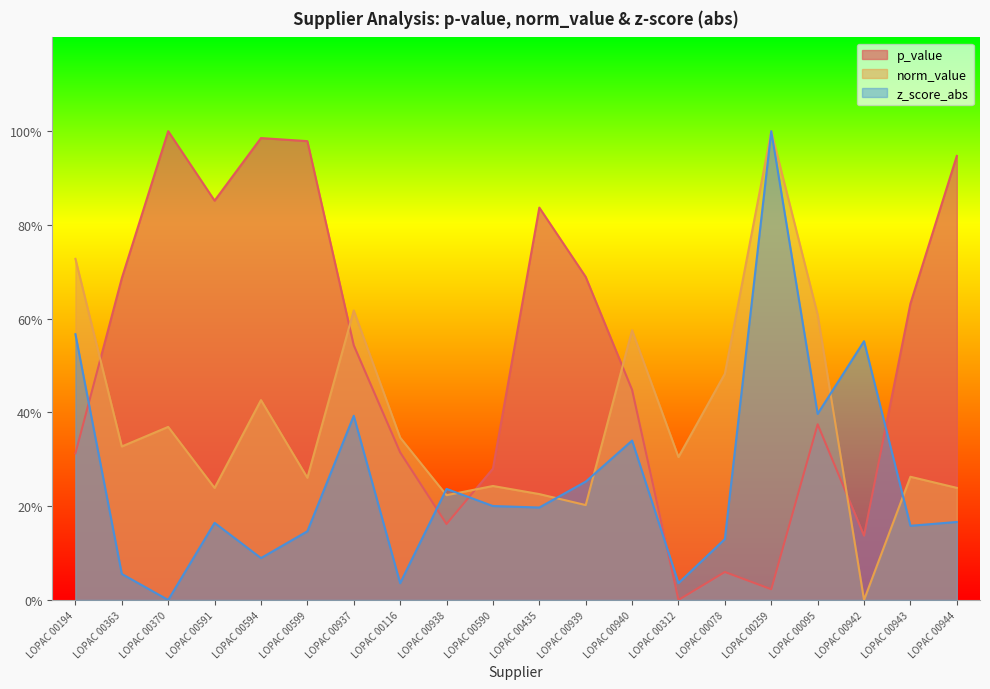

Where is the first local minimum for p_value?

LOPAC 00591